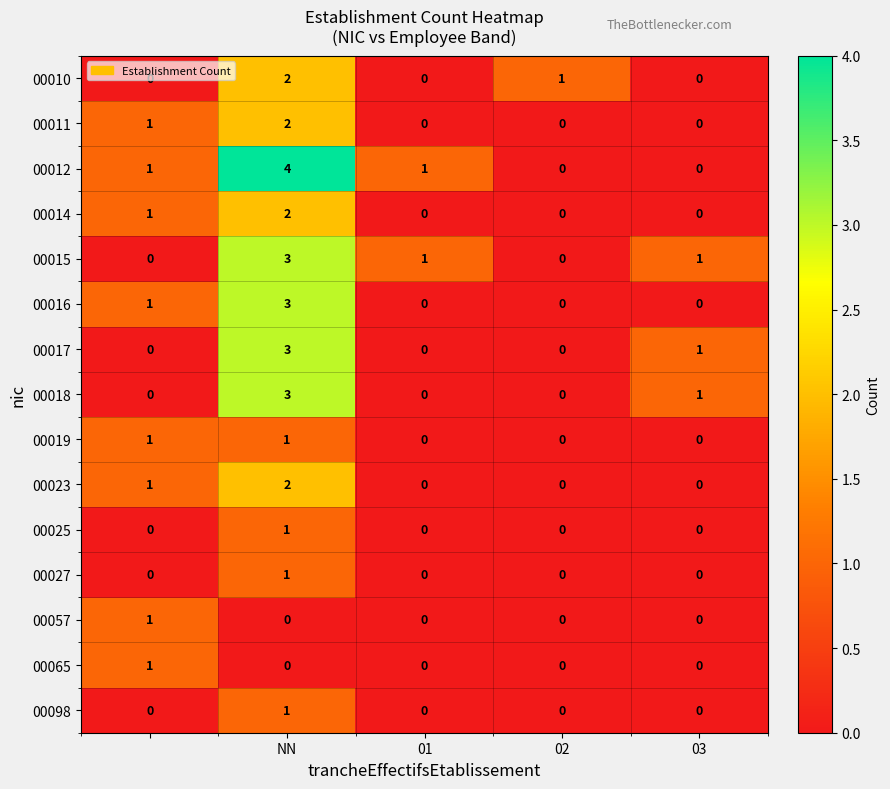

Which series has the largest total across all categories?

00012